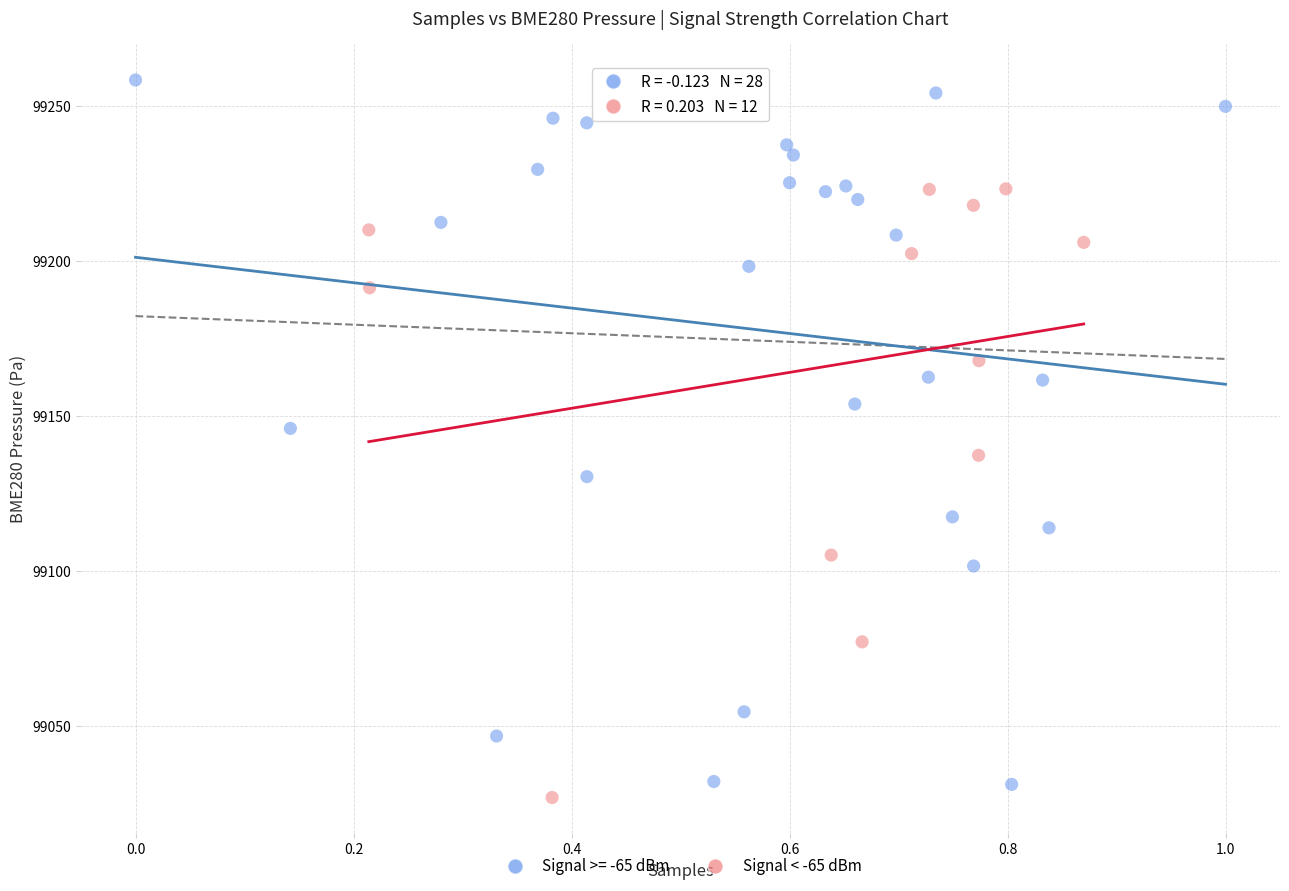

Which series has the widest spread of Y values?

Signal >= -65 dBm